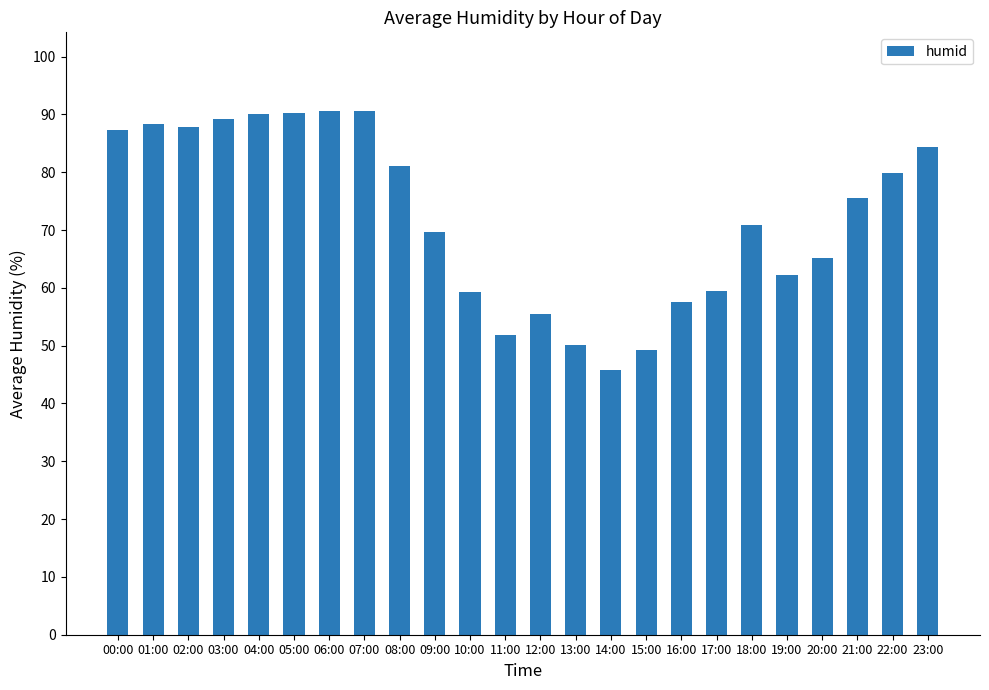

What is the ratio of the value at 10:00 to the value at 21:00?

0.8